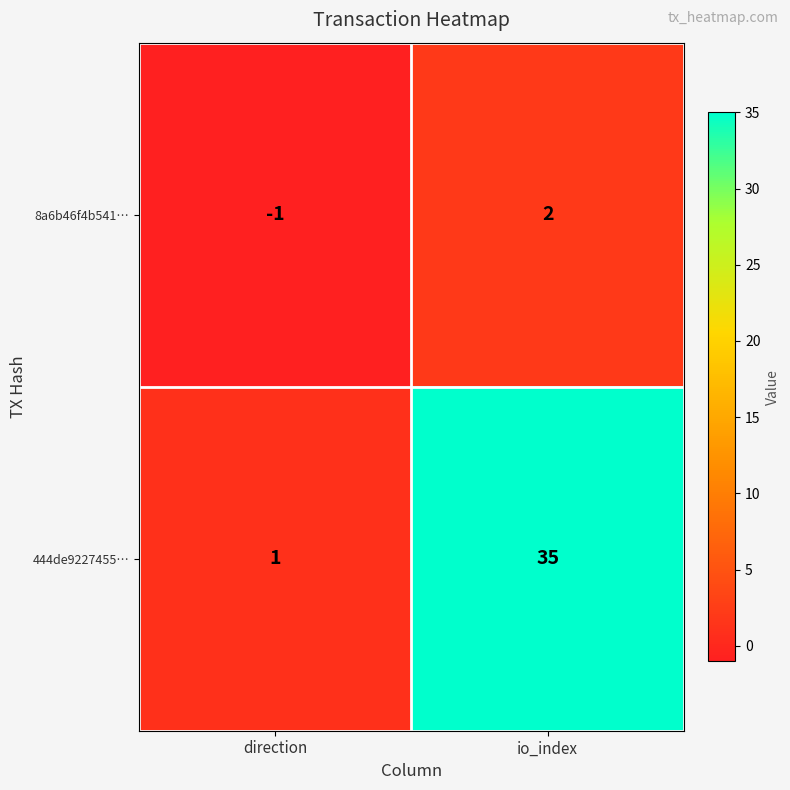

Which series changed the most between direction and io_index?

444de9227455…